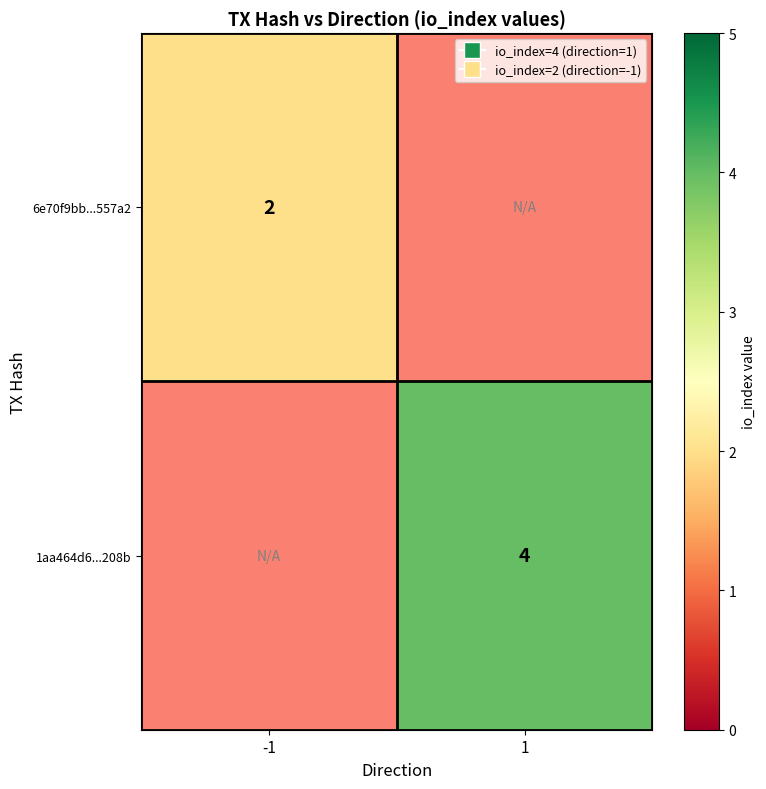

The value of 1aa464d6...208b at 1 is 2. True or false?

False